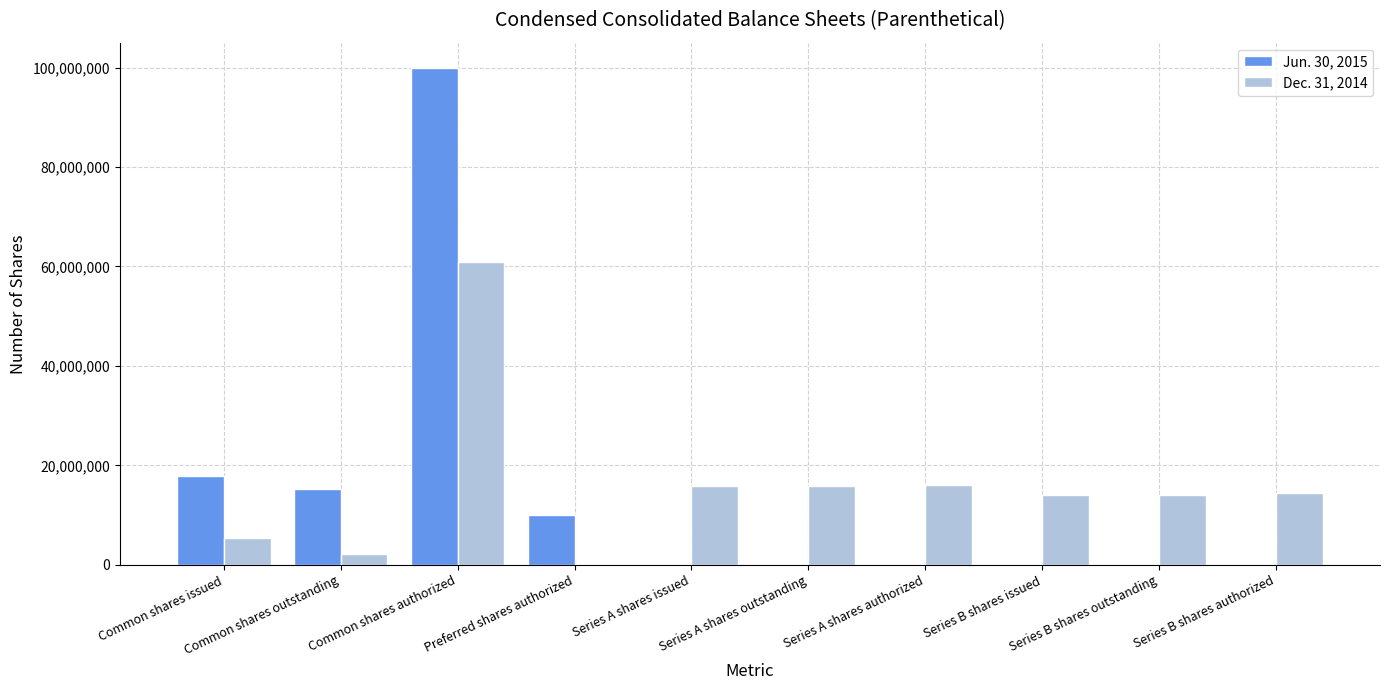

What are all the series names shown in the legend?

Jun. 30, 2015, Dec. 31, 2014